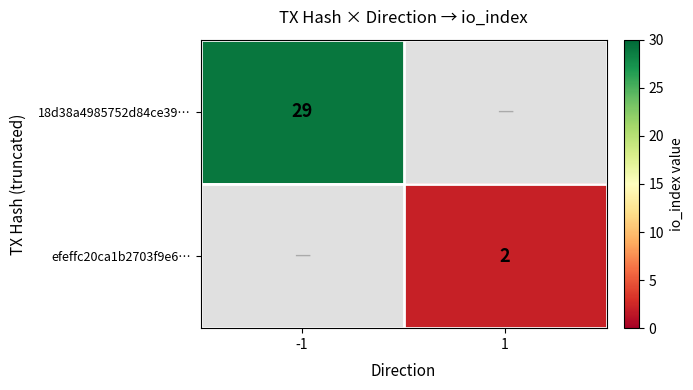

Is it true that efeffc20ca1b2703f9e6… equals 3 at 1?

False